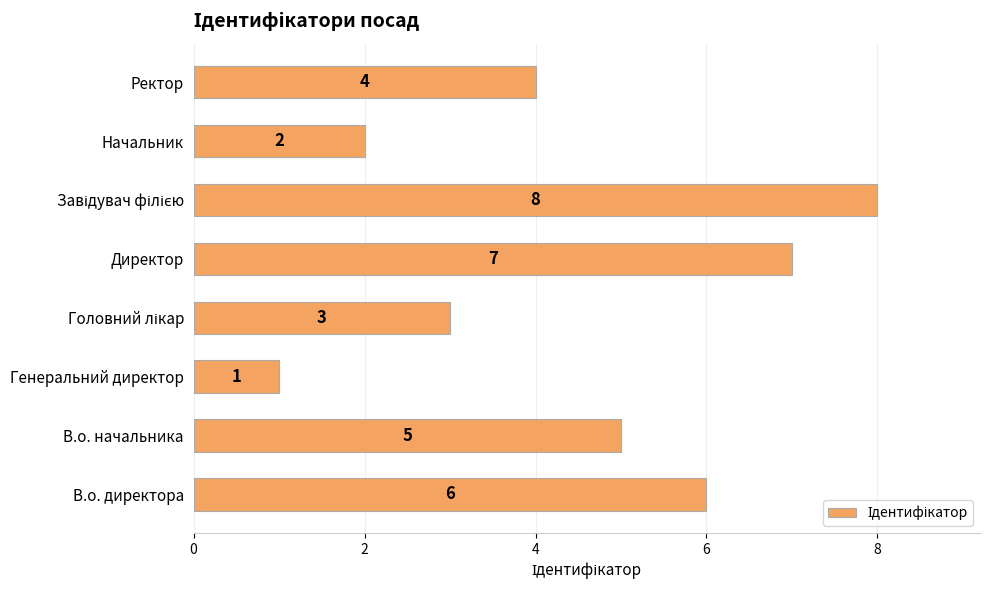

Are the bars grouped side by side (vs. stacked)?

No